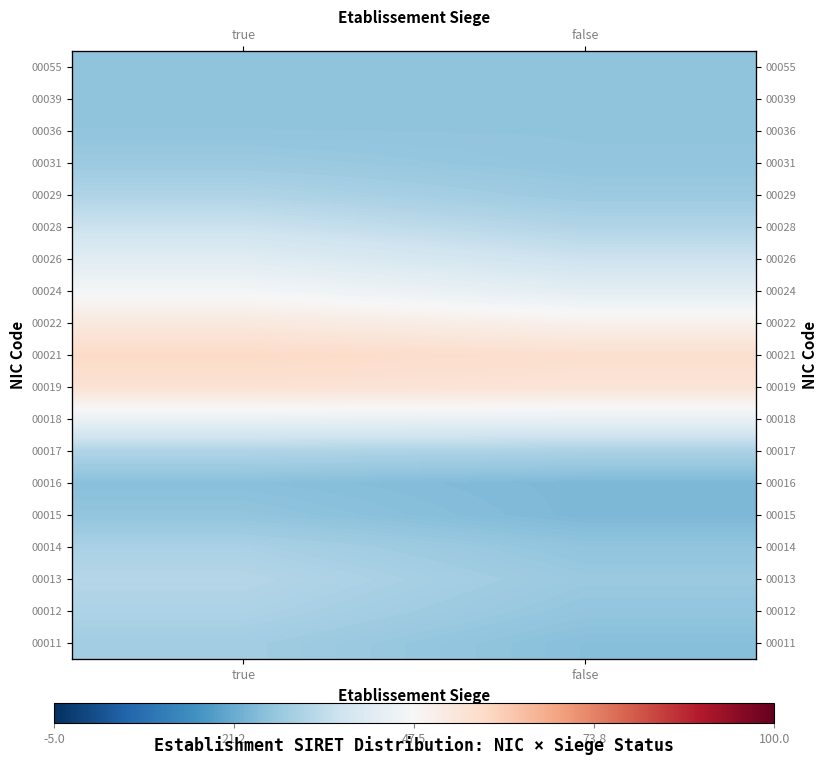

At which category does the chart reach its minimum across all series?

false